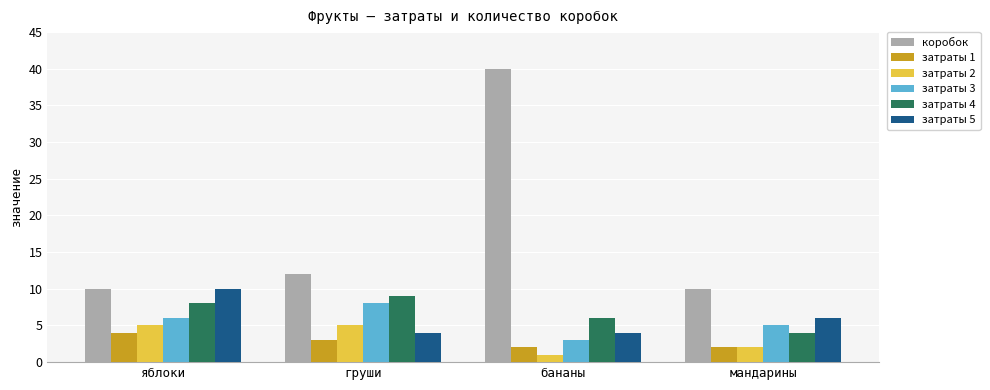

At which category is the sum across all series the highest?

бананы